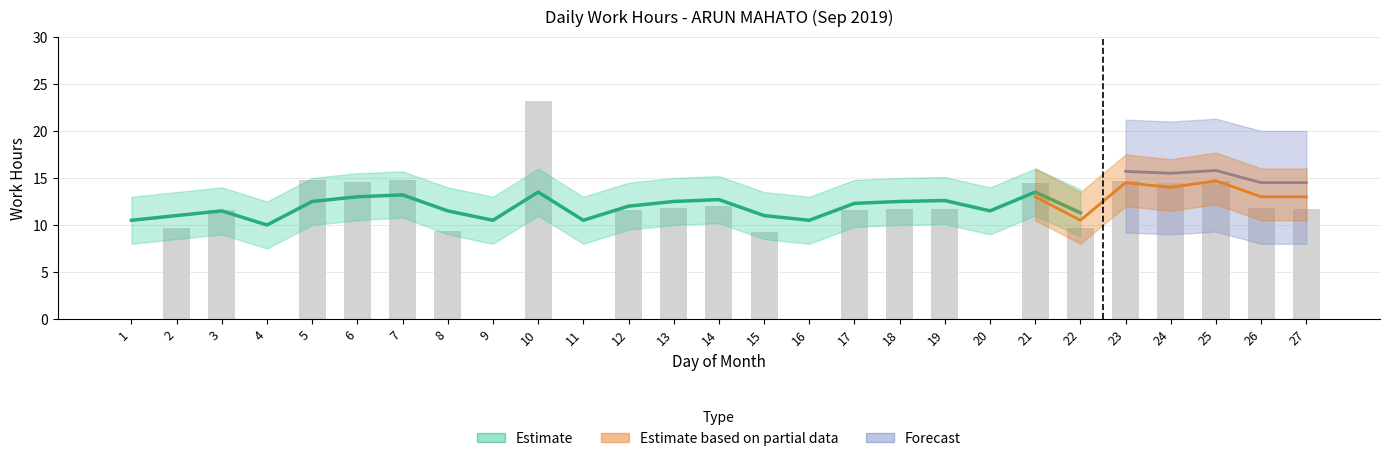

Reading left to right, list all the values displayed in this chart.

1=0.0	2=9.6	3=11.6	4=0.0	5=14.7	6=14.6	7=14.8	8=9.4	9=0.0	10=23.2	11=0.0	12=11.6	13=11.8	14=12.0	15=9.2	16=0.0	17=11.6	18=11.7	19=11.7	20=0.0	21=14.4	22=9.7	23=14.7	24=14.5	25=14.7	26=11.8	27=11.7